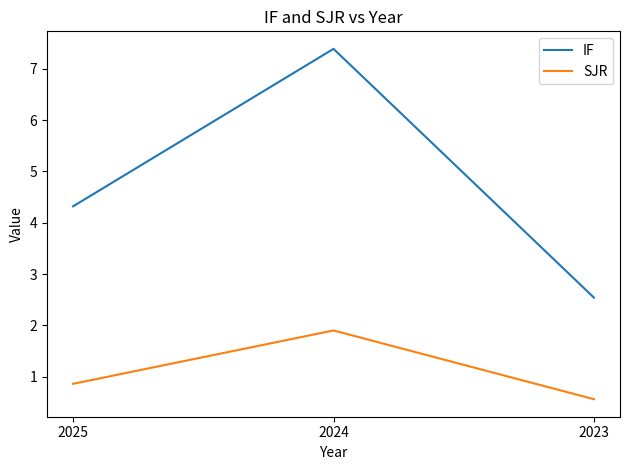

The IF series shows 7.4 at 2024. True or false?

True